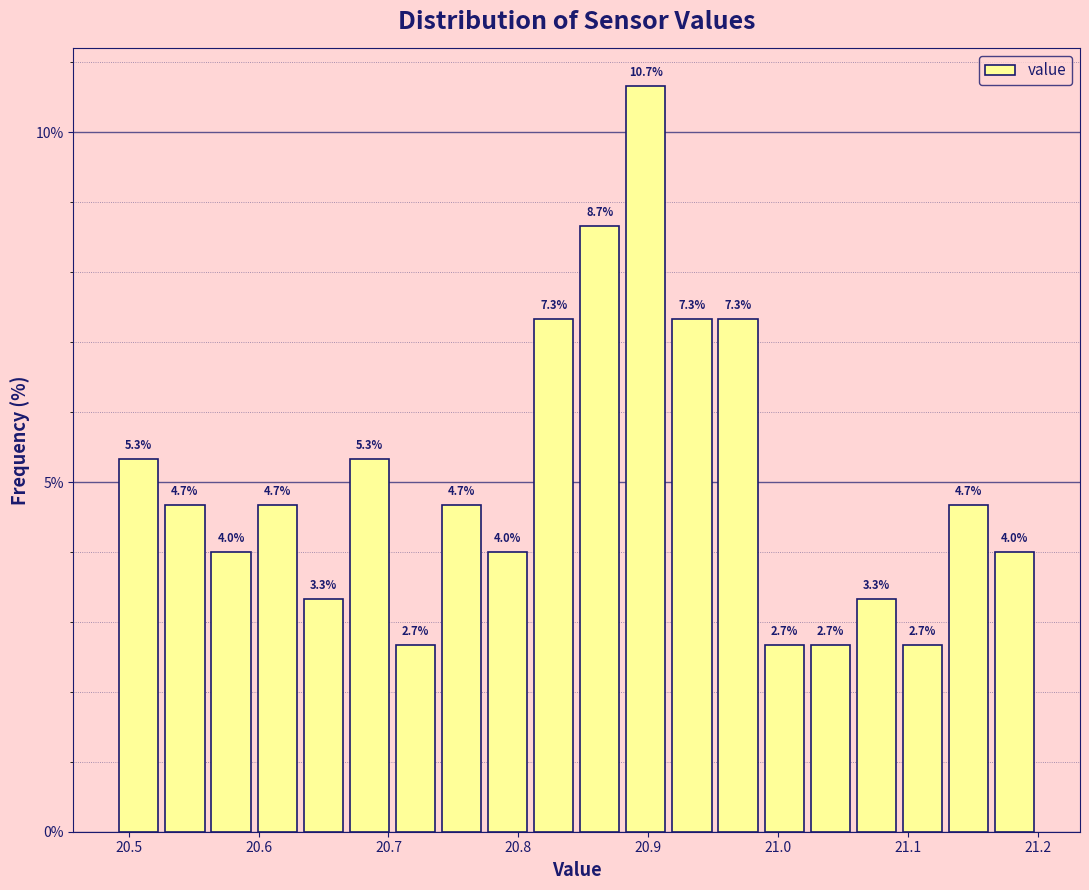

Read against the x-axis, roughly where is the centre of the tallest bar?

20.90